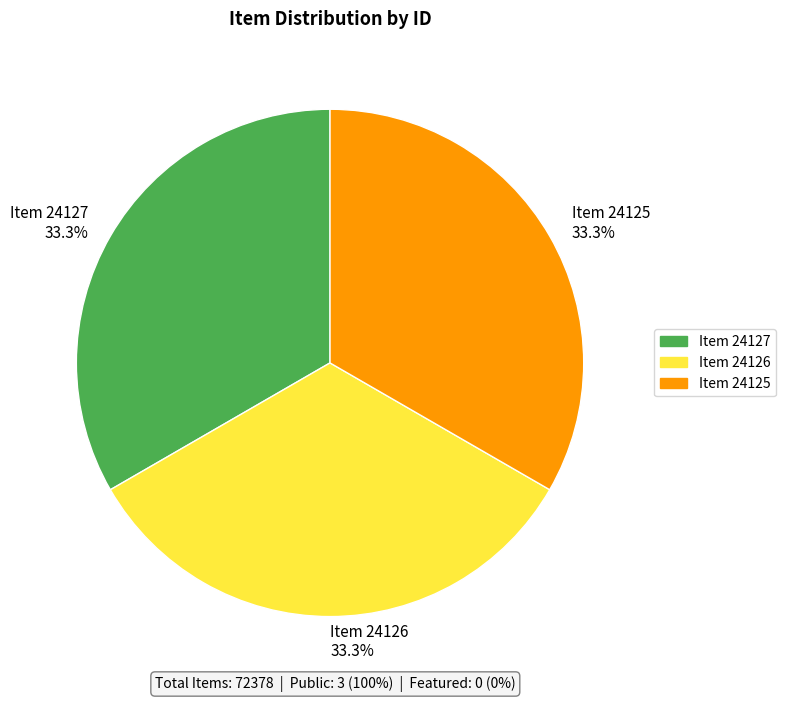

Is there a majority slice in this chart?

No